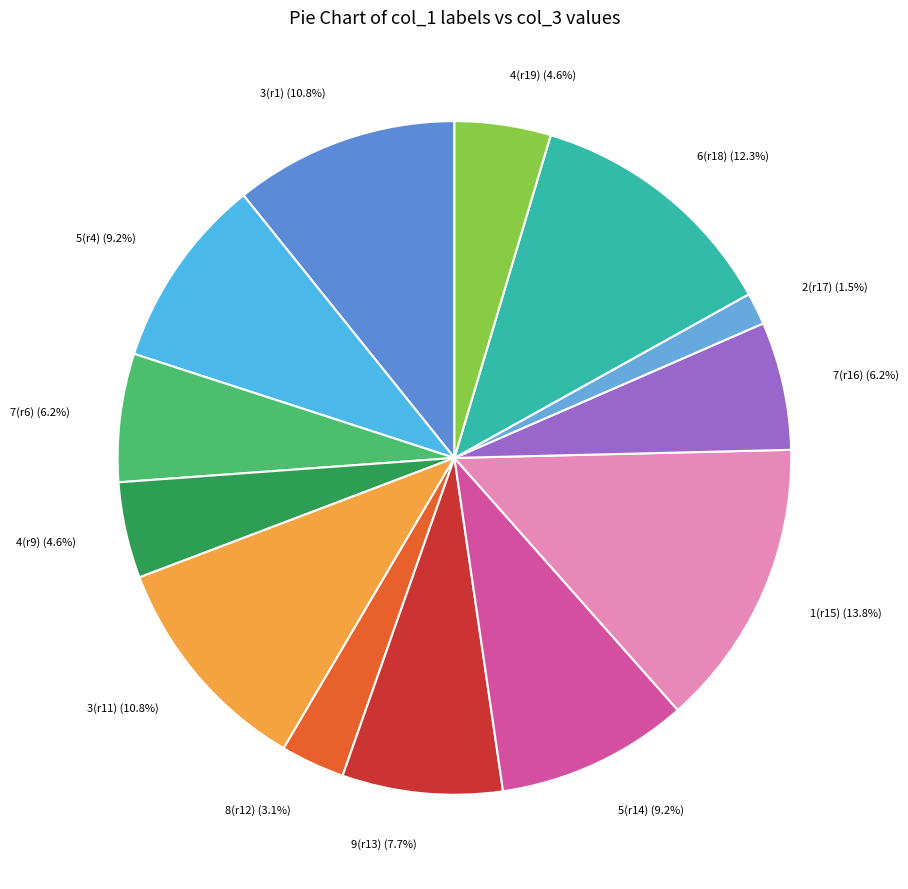

What is the ratio of the value at 3(r11) to the value at 5(r4)?

1.2